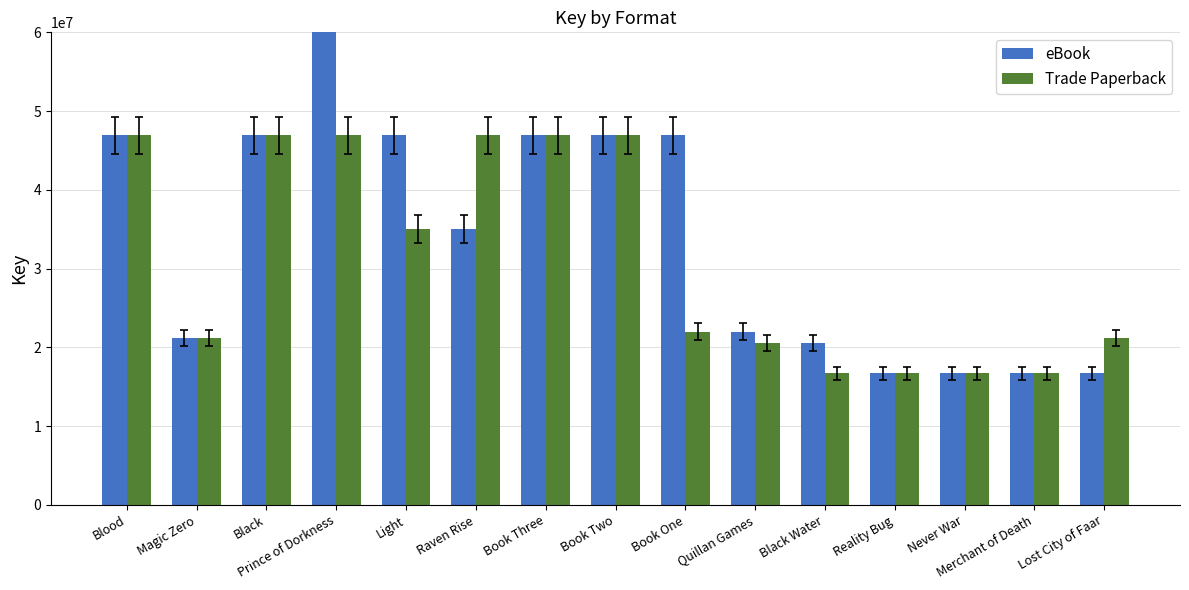

Reading left to right, extract all data points from this chart.

eBook: 46933341	21201588	46933032	82924992	46932514	34995690	46935857	46935328	46935097	21987940	20539098	16689340	16689336	16689279	16689332
Trade Paperback: 46933341	21201588	46933032	46932514	34995690	46935857	46935328	46935097	21987940	20539098	16689340	16689336	16689279	16689332	21201588